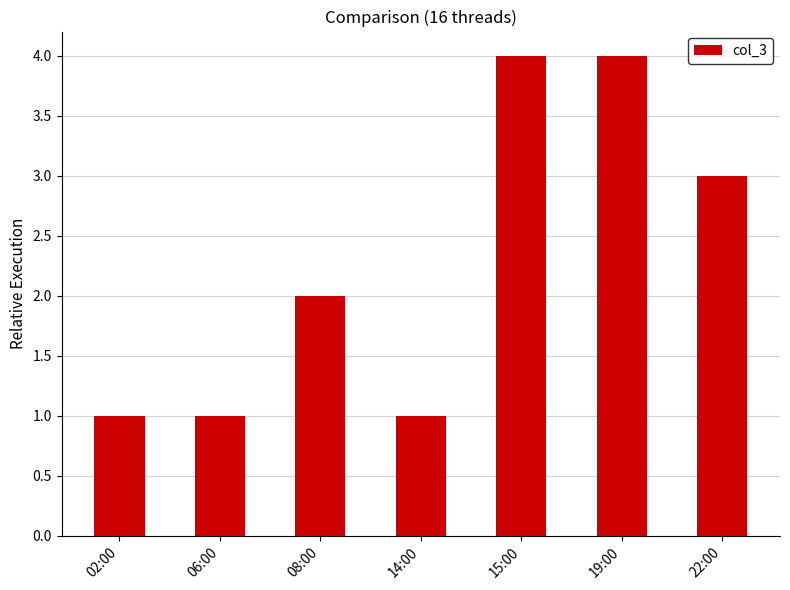

What is the change in value from 06:00 to 15:00?

+3